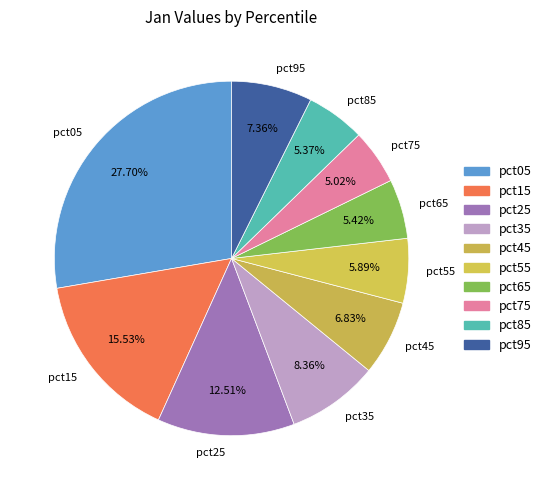

True or false: pct05 accounts for 14% of the total.

False